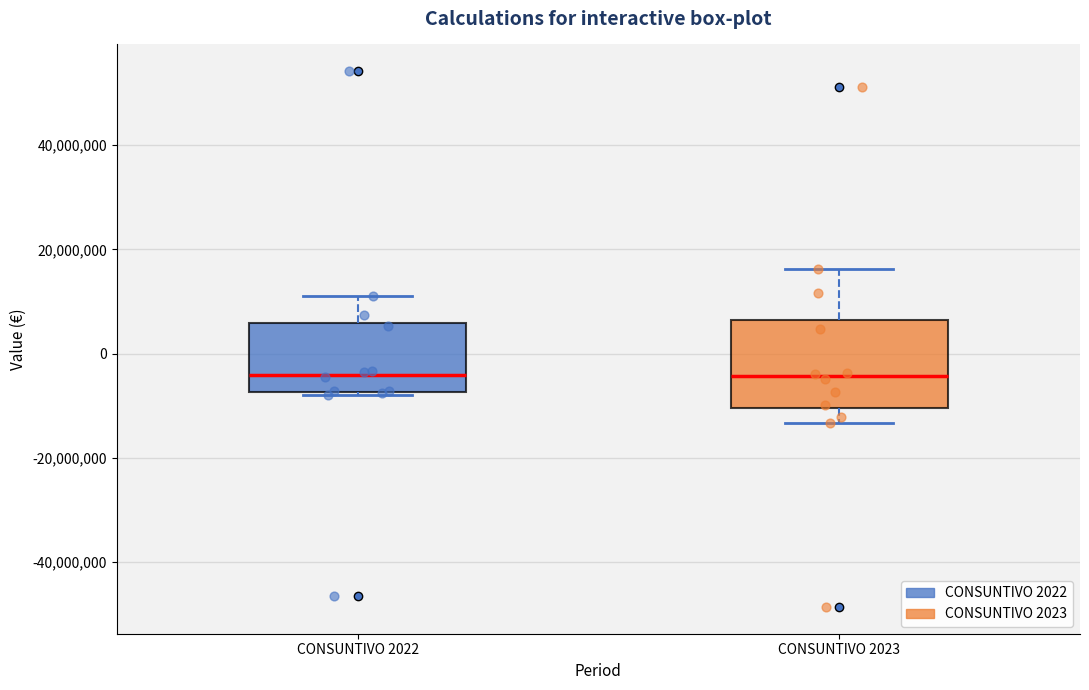

Reading left to right, read every box against the y-axis: the position of its median line, the range the box covers, and the ends of its whiskers. The values are not printed on the chart, so give them approximately, as read against the axis.

CONSUNTIVO 2022: median -4000000, box -8000000 to 6000000, whiskers -8000000 (just below the box's lower edge) to 12000000
CONSUNTIVO 2023: median -4000000, box -10000000 to 6000000, whiskers -14000000 to 16000000